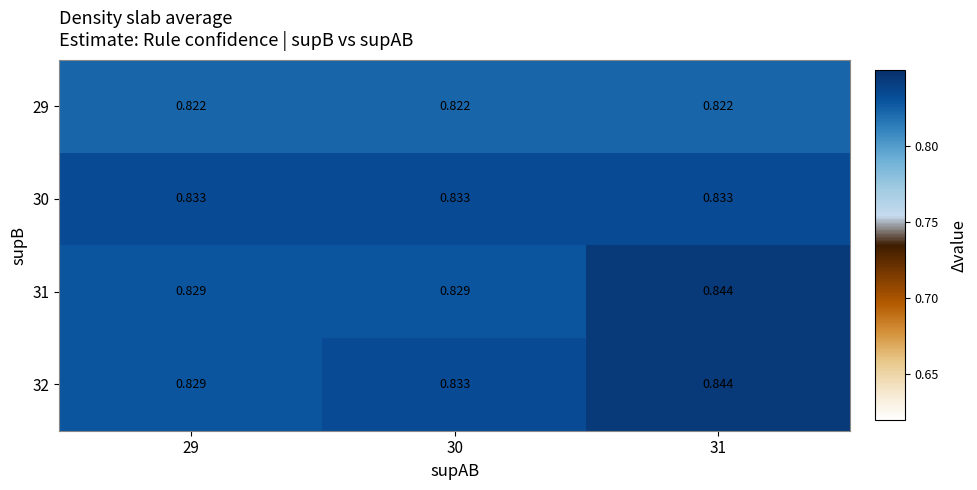

Which series has the widest spread of values?

31